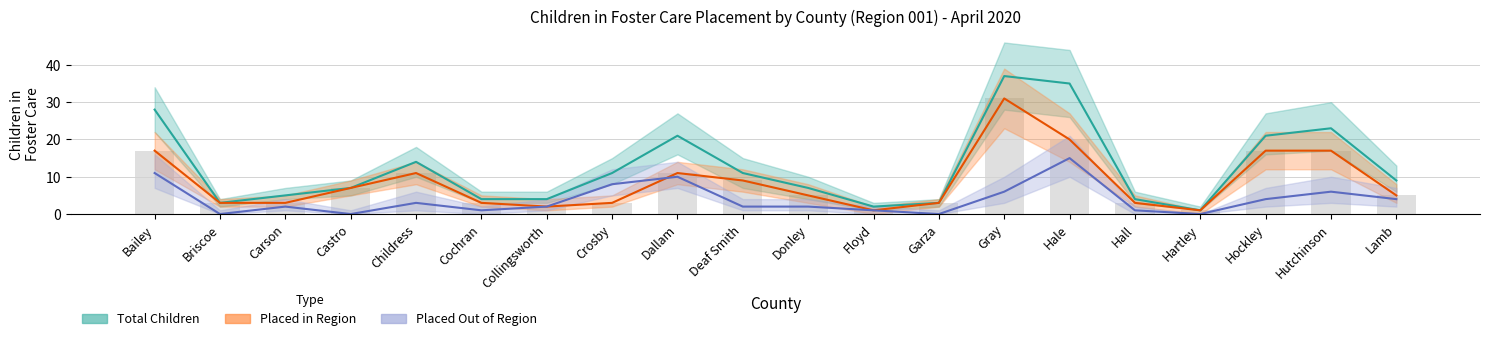

What are all the series names shown in the legend?

Total Children, Placed in Region, Placed Out of Region